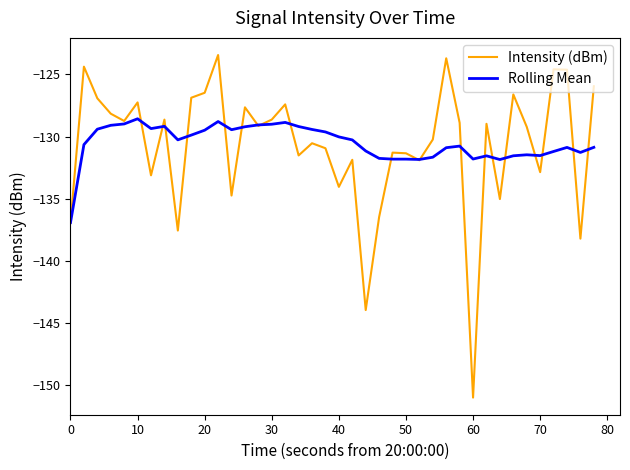

Which series has the widest spread of values?

Intensity (dBm)